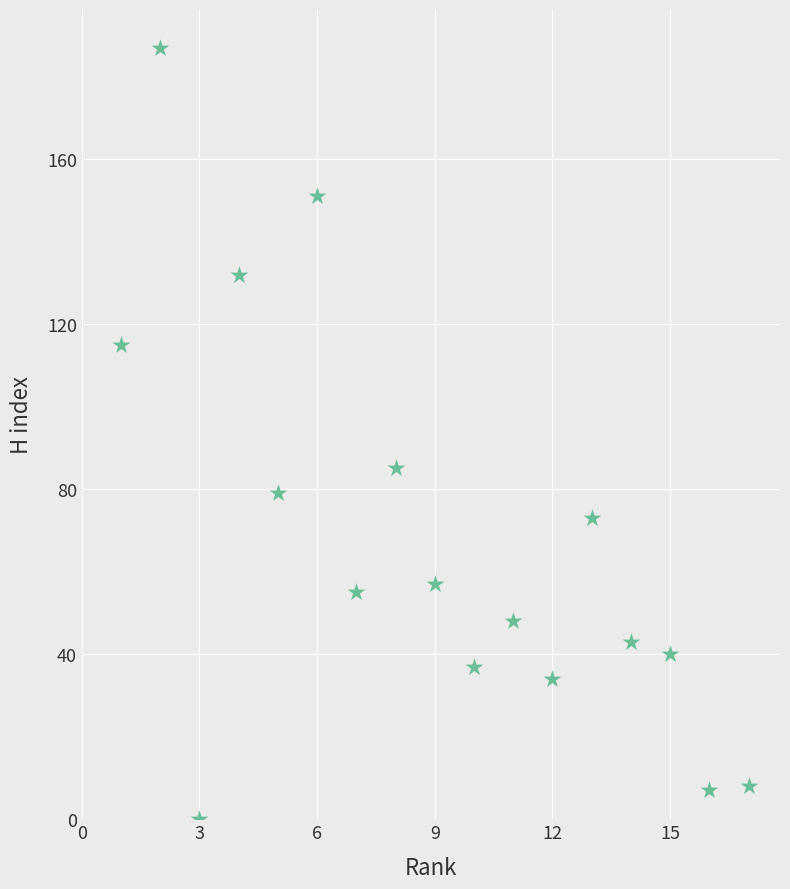

What Y value in the scatter plot is closest to 93?

85